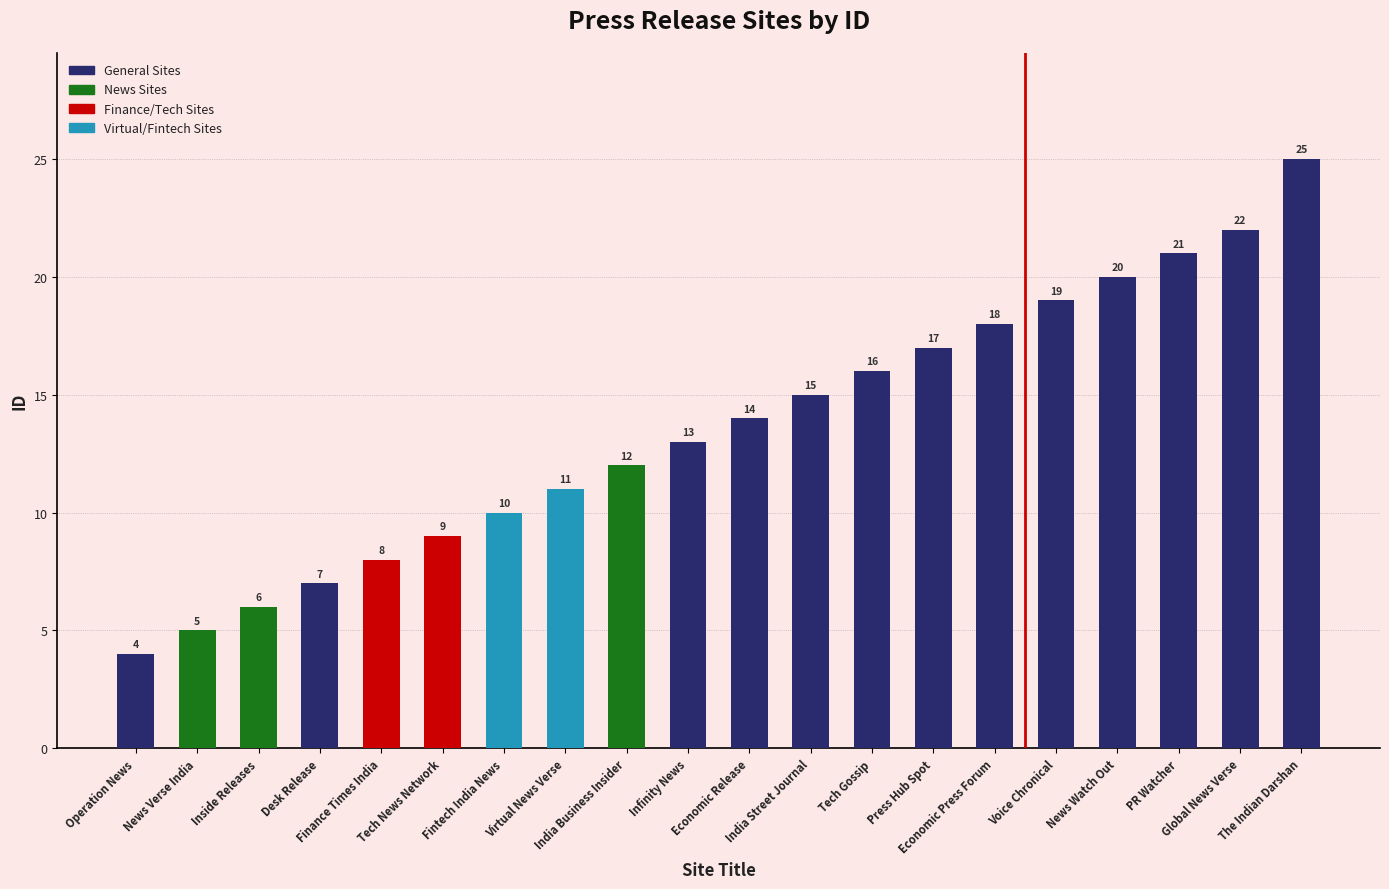

Reading left to right, extract all data points from this chart.

4	5	6	7	8	9	10	11	12	13	14	15	16	17	18	19	20	21	22	25